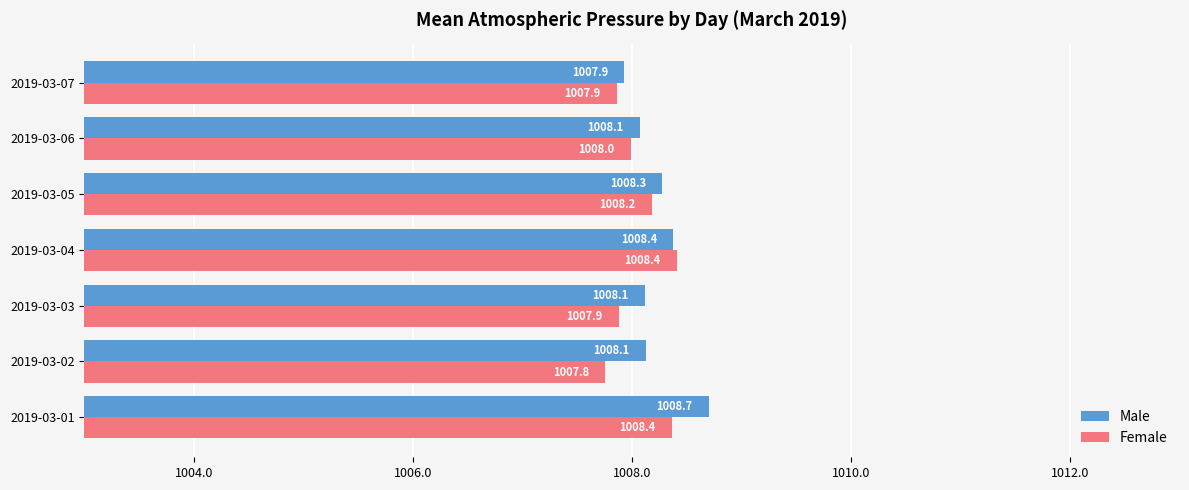

What is the sum of all Male values?

7057.6